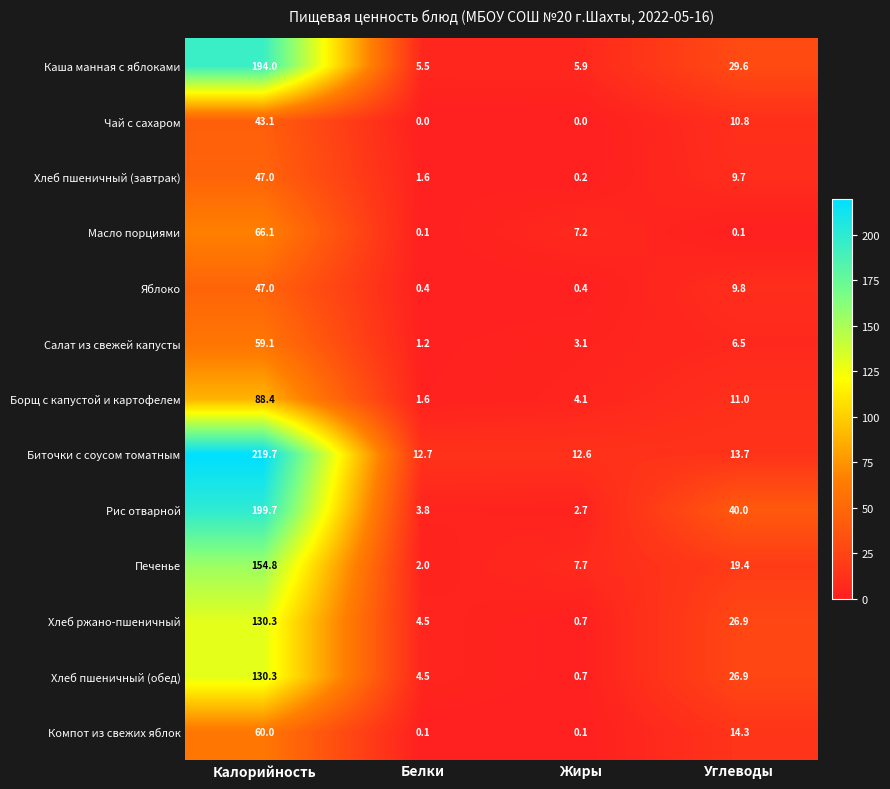

What is the total value across all series at Белки?

38.0